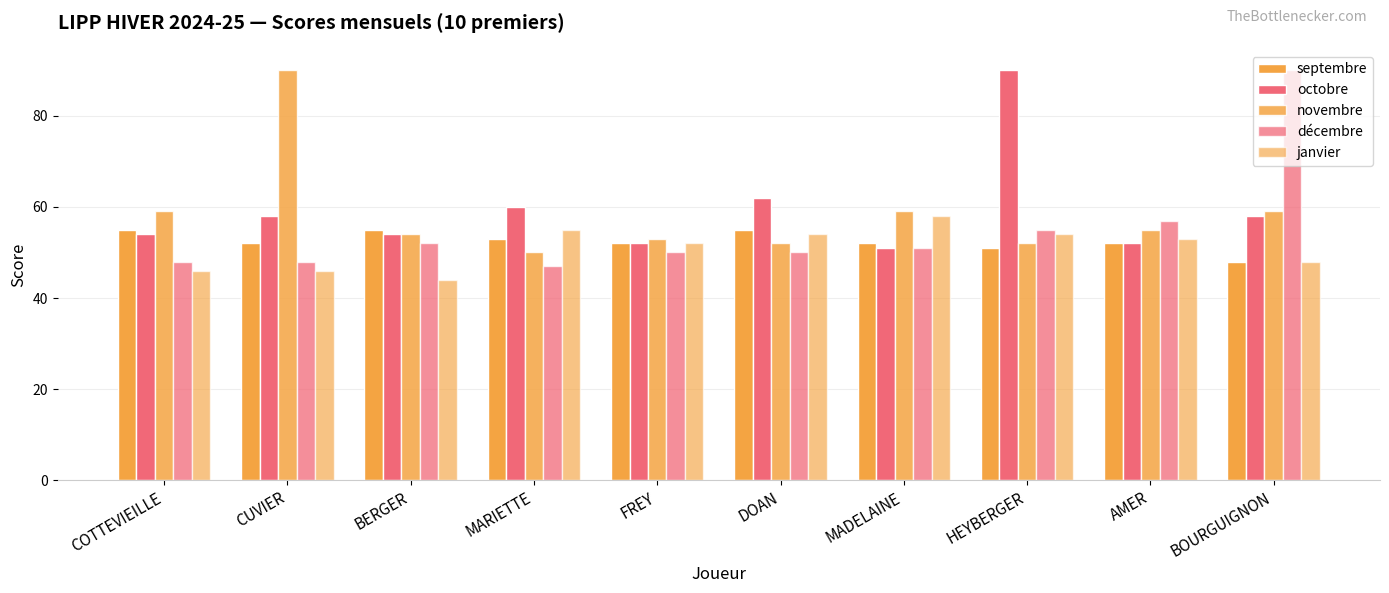

Does the chart contain stacked bars?

No